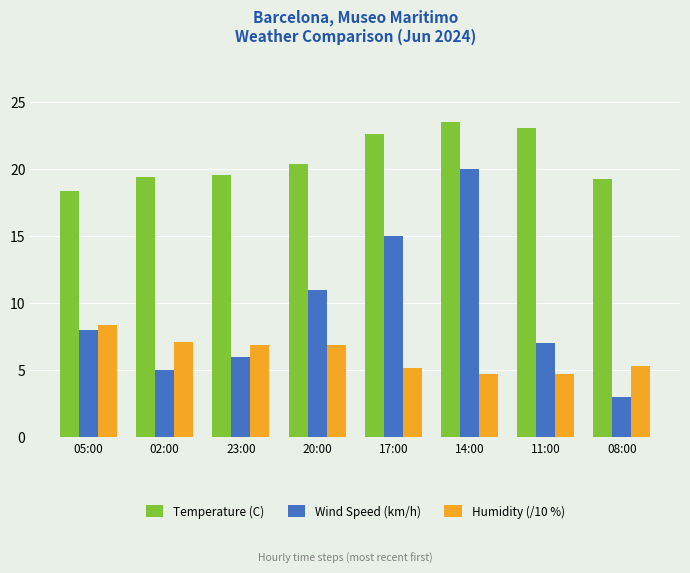

What is the total value across all series at 02:00?

31.5